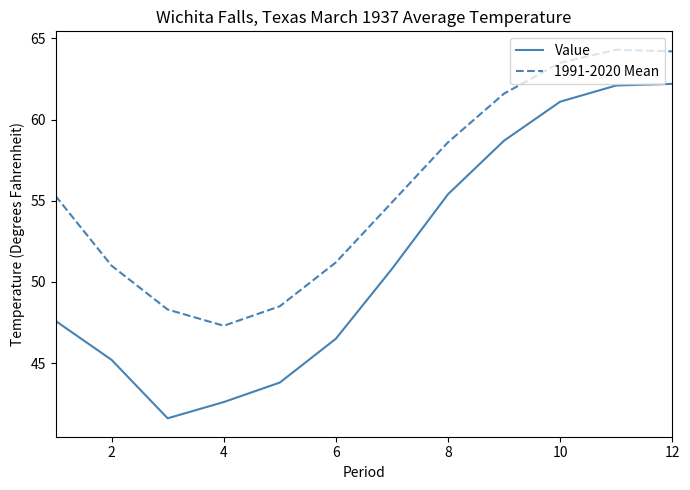

List the series in order of their overall mean, highest first.

1991-2020 Mean, Value